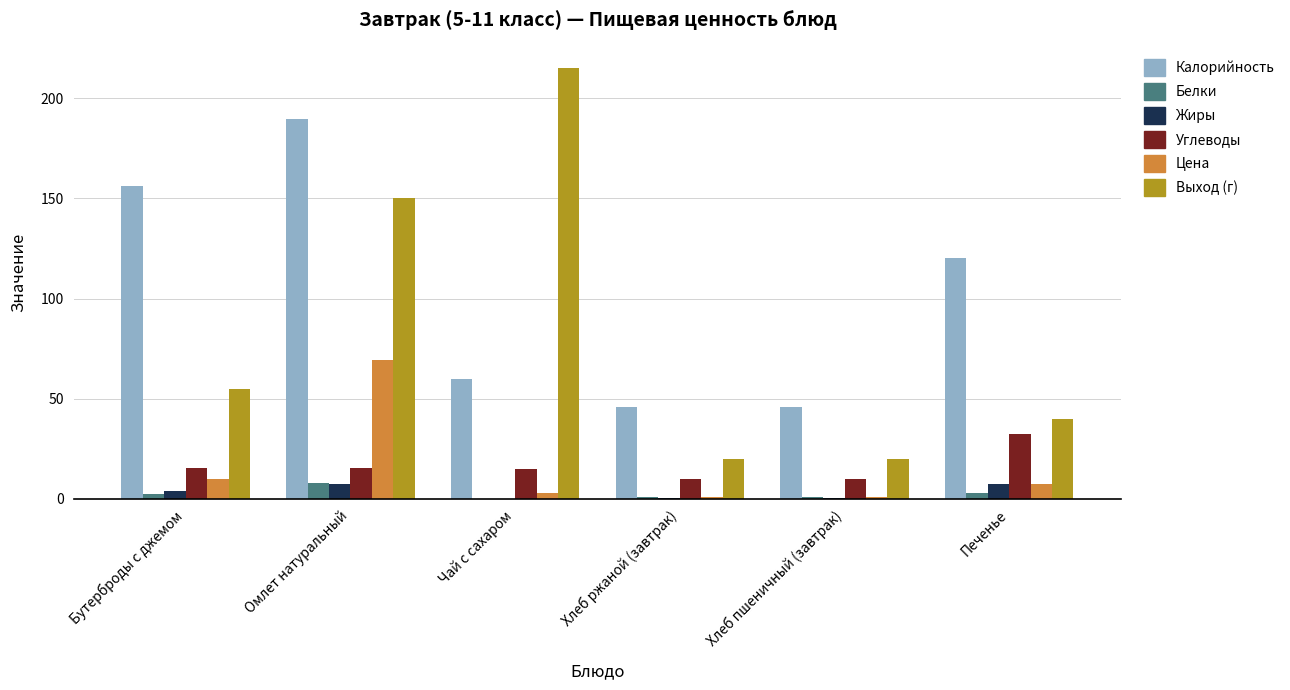

Which series changed the most between Бутерброды с джемом and Чай с сахаром?

Выход (г)